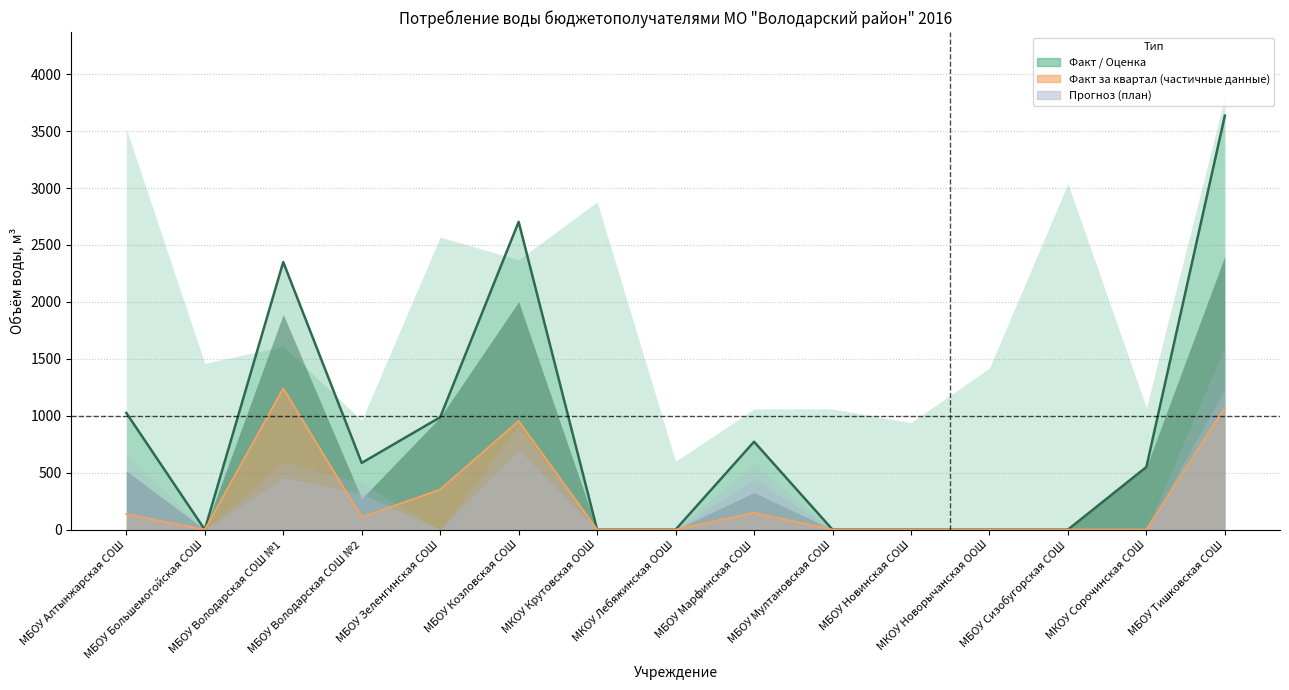

What is the value of the Факт 9 мес. point at the 4th from the left?

586